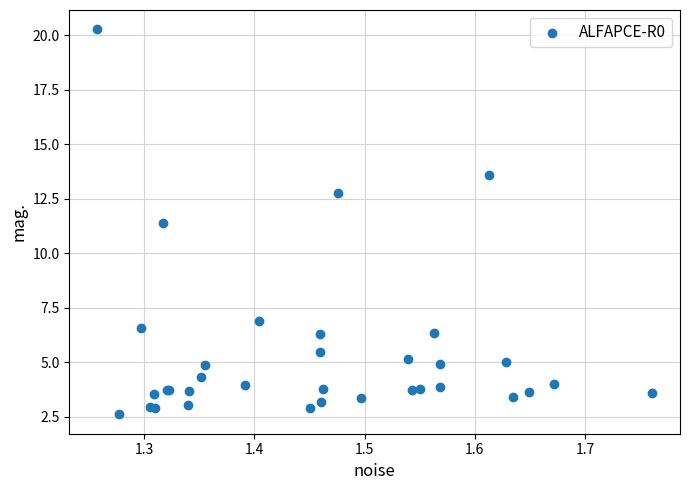

What Y value in the scatter plot is closest to 11?

11.4